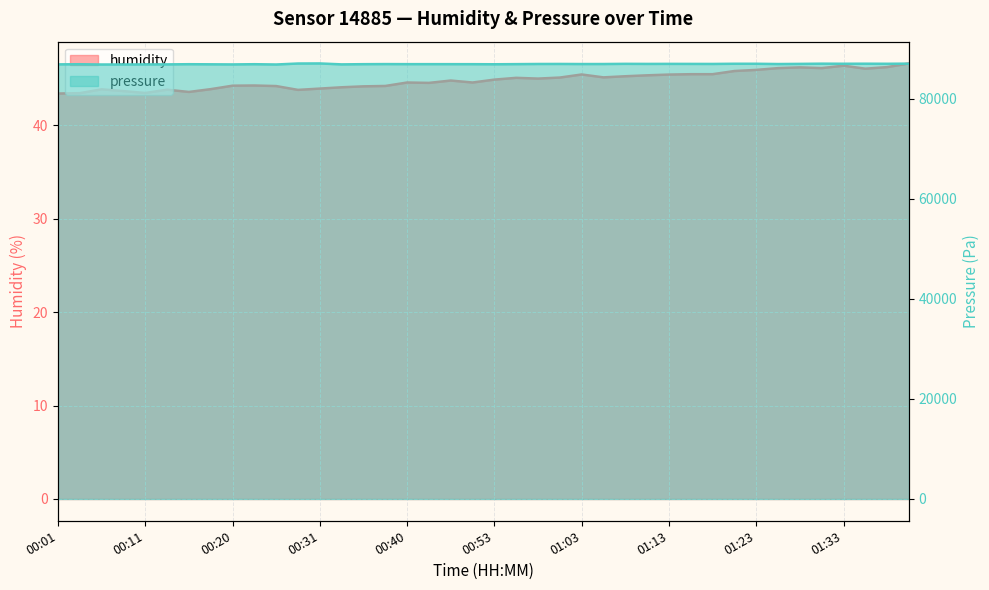

How many interior local valleys does the humidity series have?

9